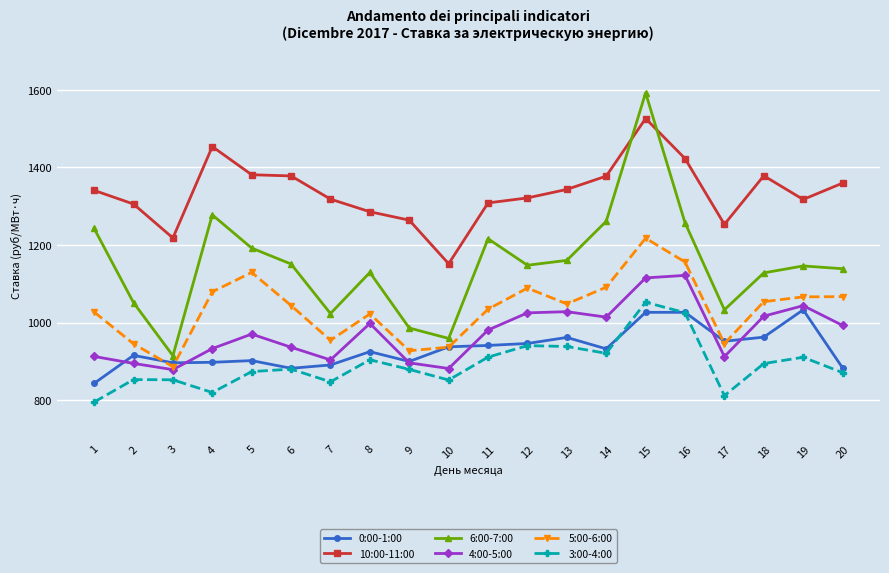

Count the number of categories in the chart.

20